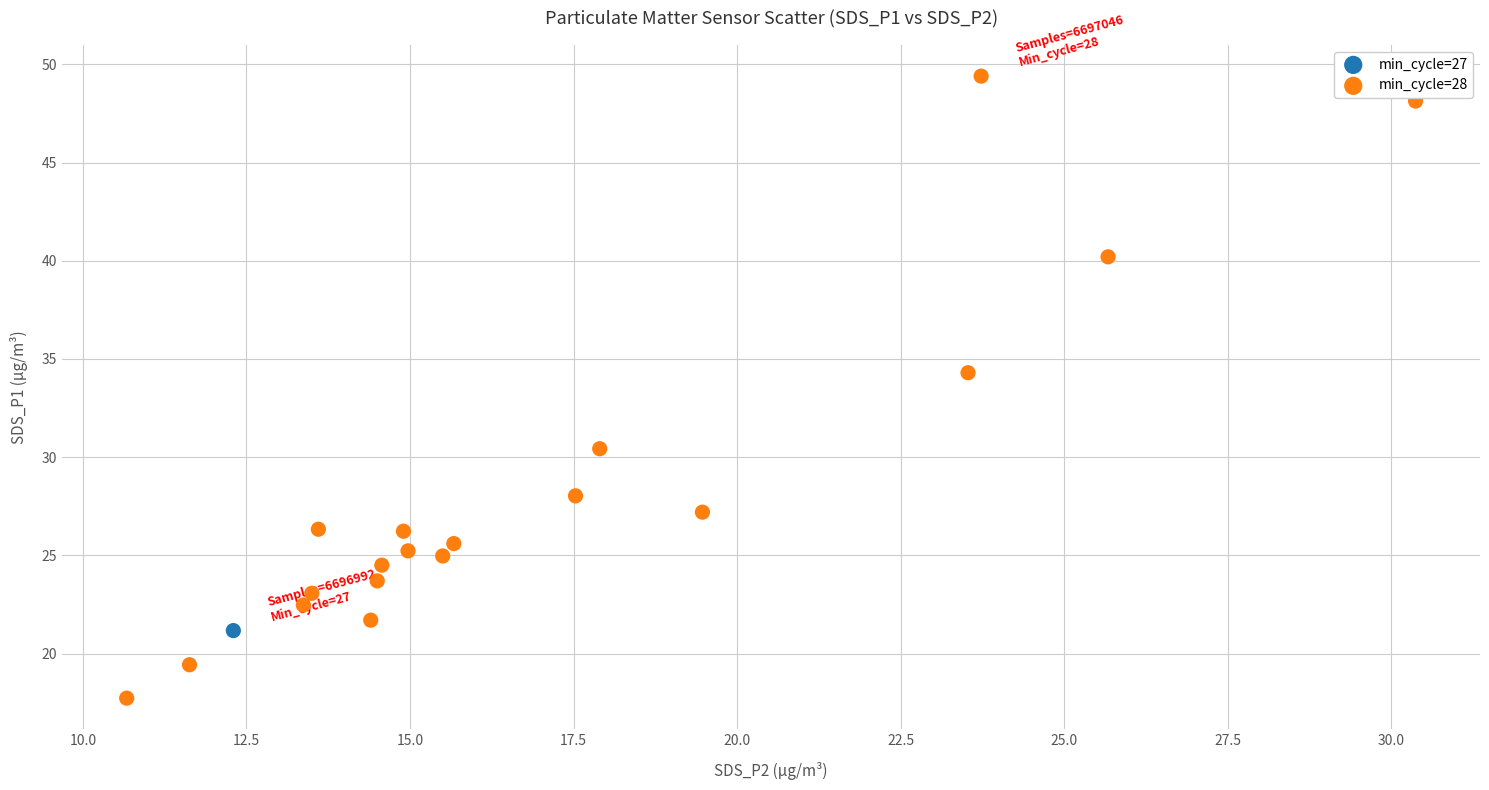

What are all the series names shown in the legend?

min_cycle=27, min_cycle=28